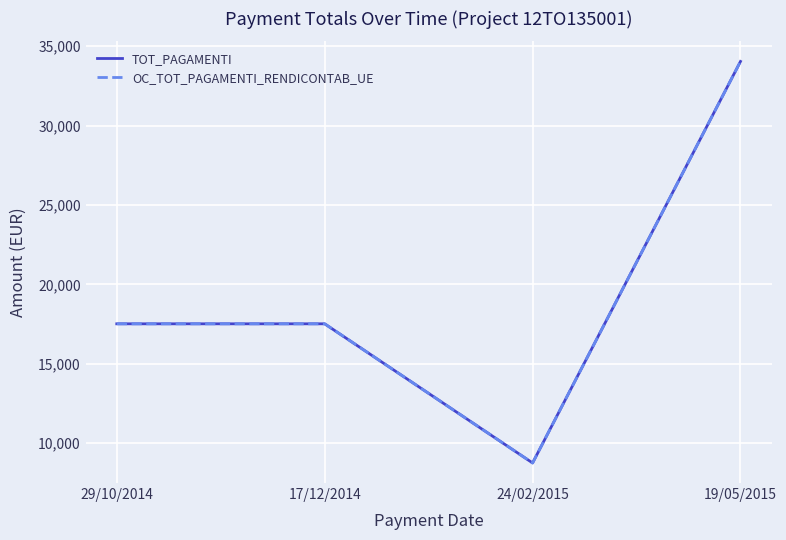

Reading left to right, extract all data points from this chart.

TOT_PAGAMENTI: 17518.0	17518.0	8759.0	34036.0
OC_TOT_PAGAMENTI_RENDICONTAB_UE: 17518.0	17518.0	8759.0	34036.0